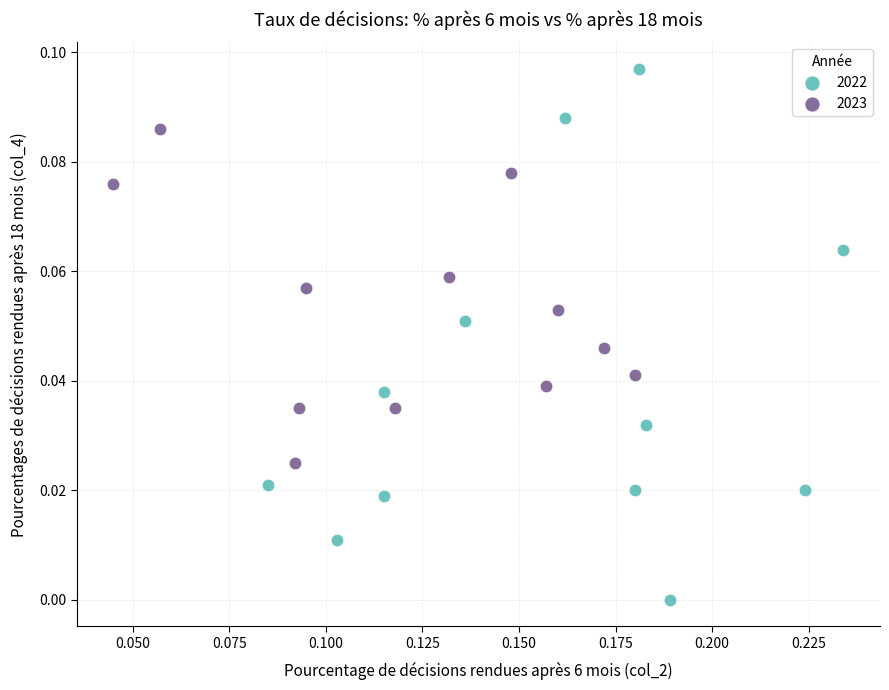

Which series reaches the minimum Y coordinate?

2022